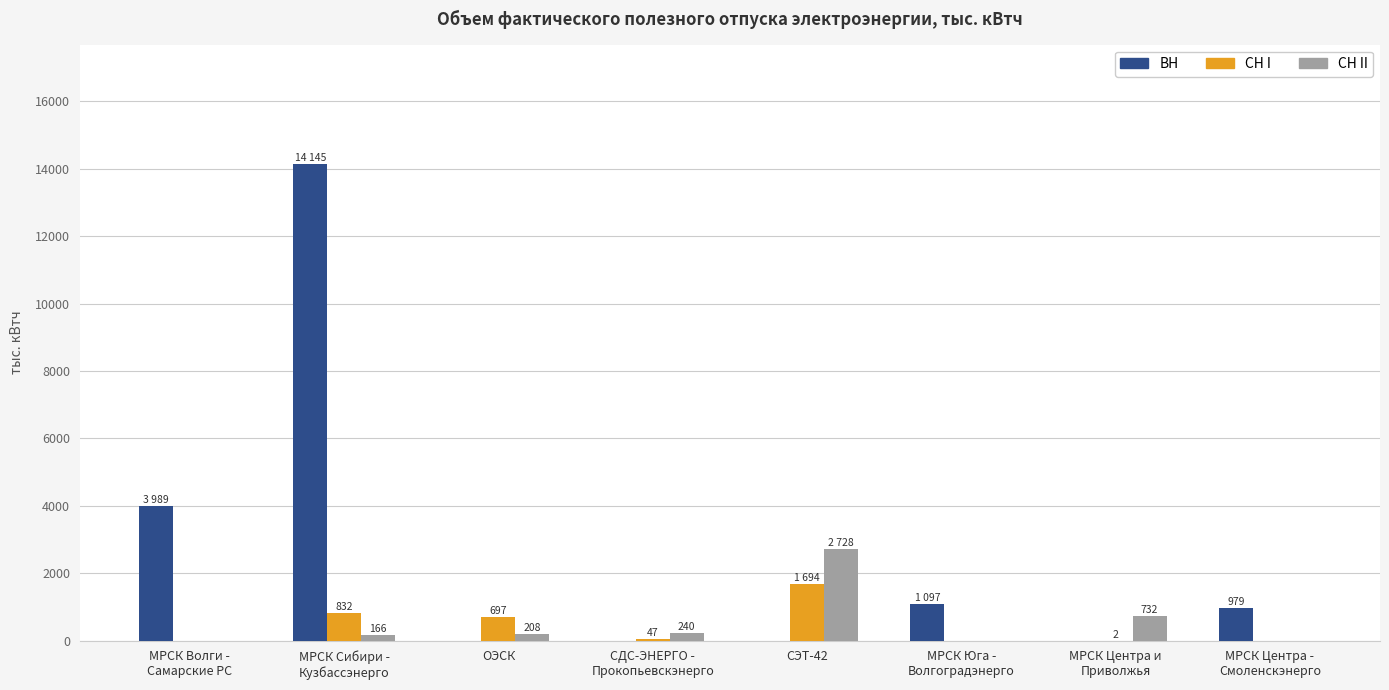

Count the number of categories in the chart.

8